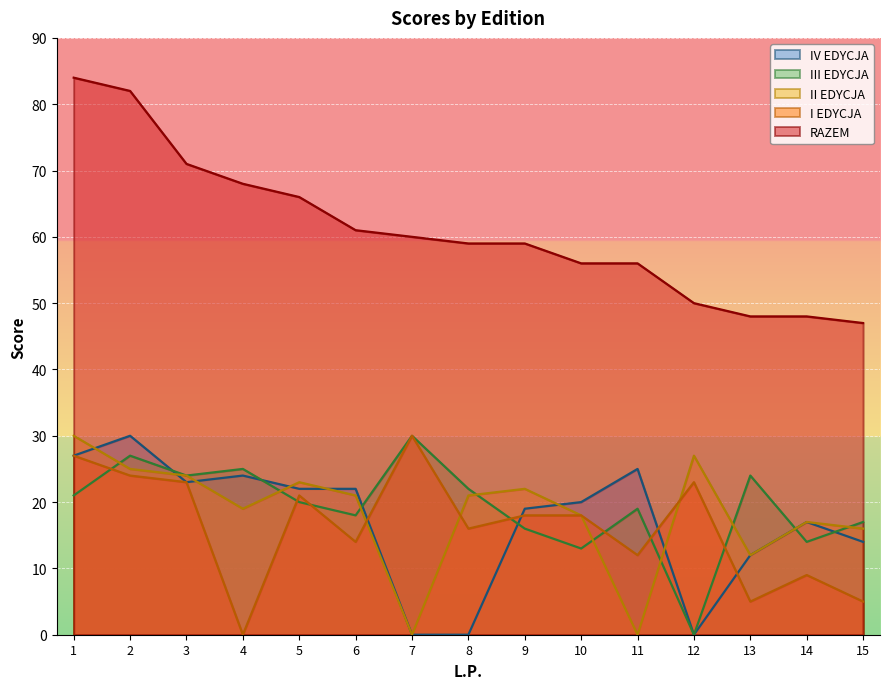

Count the number of data series in this chart.

5